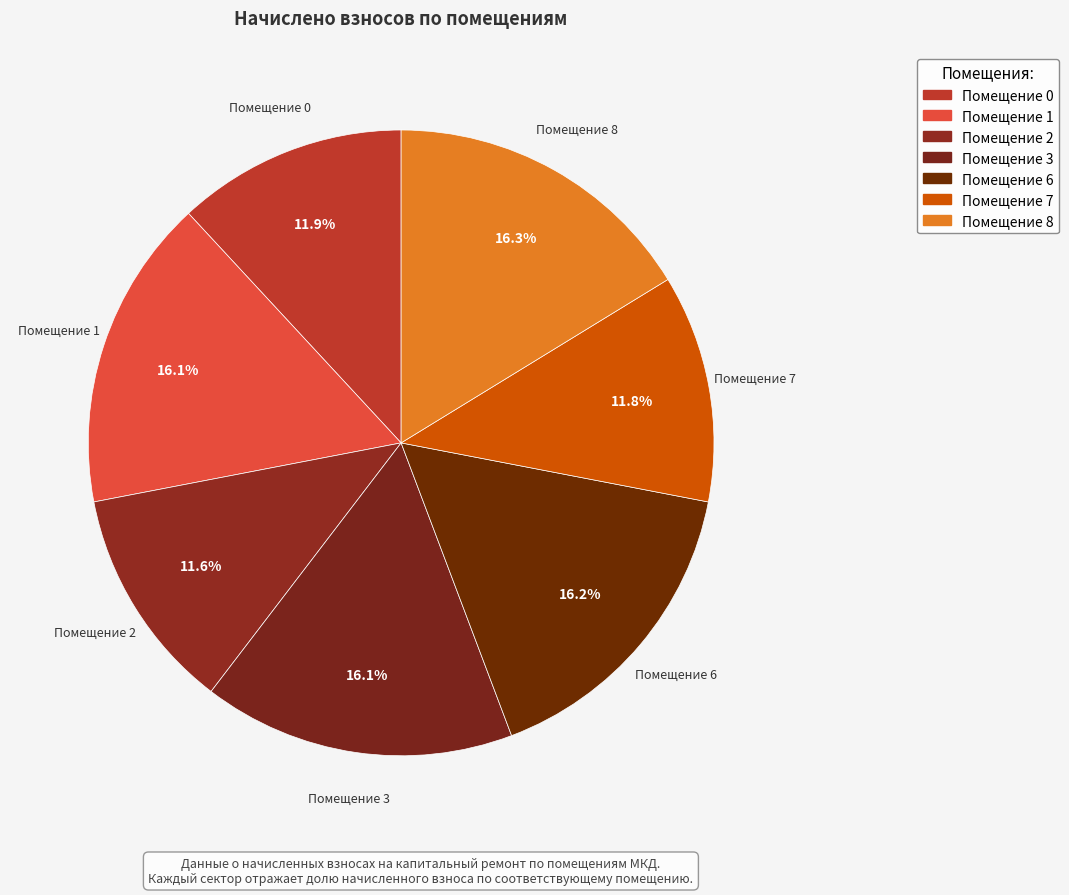

Is there any slice that represents more than half of the pie?

No